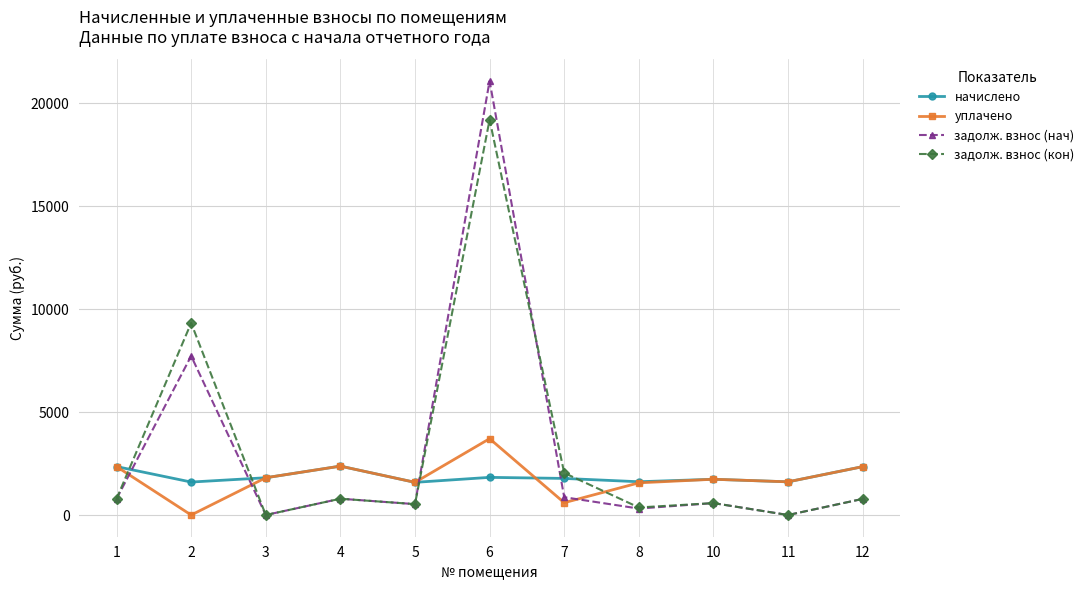

At how many categories does at least one series exceed 18101?

1